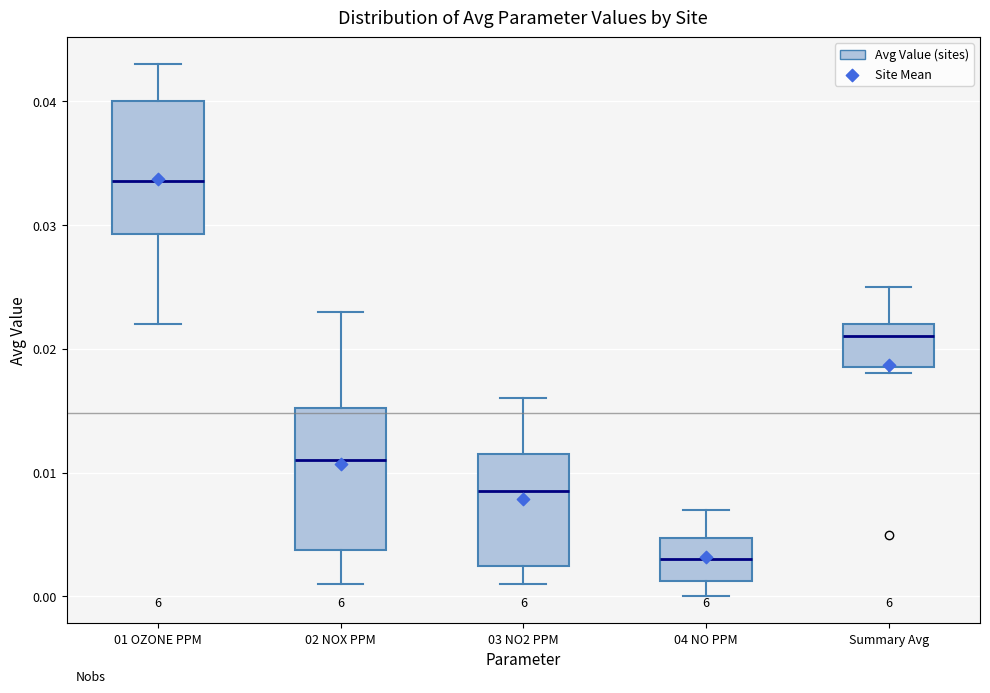

Reading left to right, read every box against the y-axis: the position of its median line, the range the box covers, and the ends of its whiskers. The values are not printed on the chart, so give them approximately, as read against the axis.

01 OZONE PPM: median 0.034, box 0.029 to 0.040, whiskers 0.022 to 0.043
02 NOX PPM: median 0.011, box 0.004 to 0.015, whiskers 0.001 to 0.023
03 NO2 PPM: median 0.009, box 0.003 to 0.012, whiskers 0.001 to 0.016
04 NO PPM: median 0.003, box 0.001 to 0.005, whiskers 0.000 to 0.007
Summary Avg: median 0.021, box 0.019 to 0.022, whiskers 0.018 to 0.025